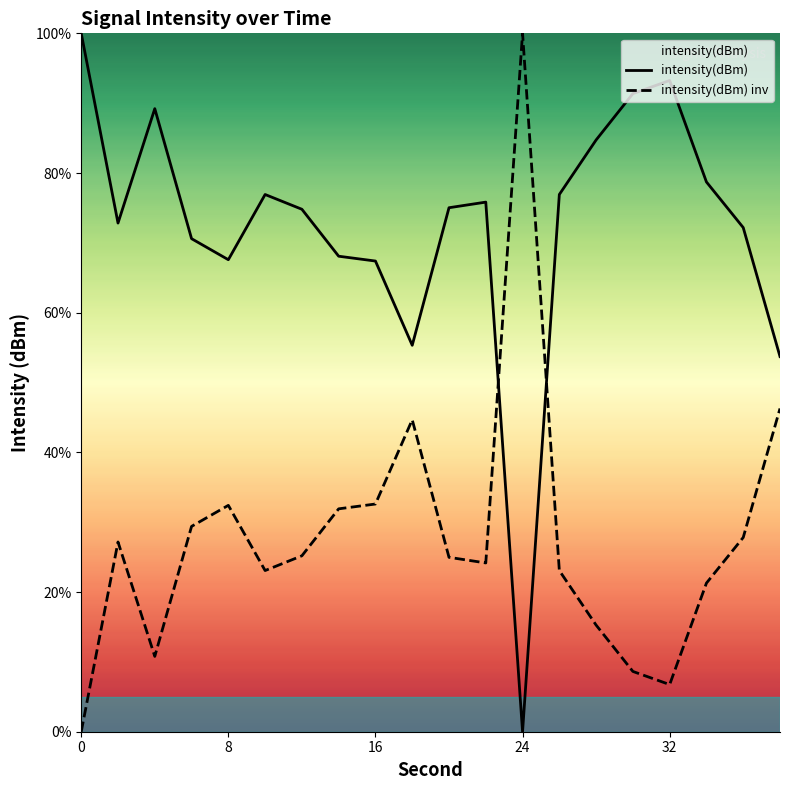

What is the greatest value displayed?

100.0